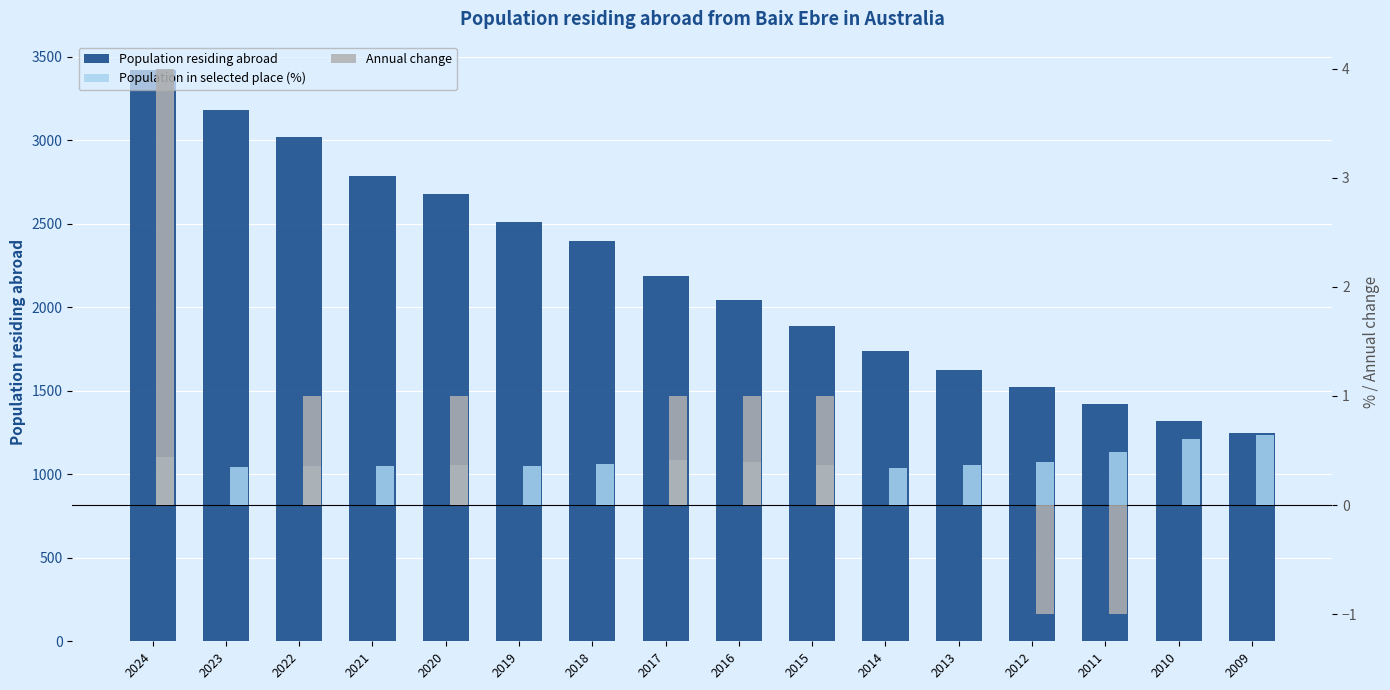

Which series changed the most between 2021 and 2011?

Population residing abroad